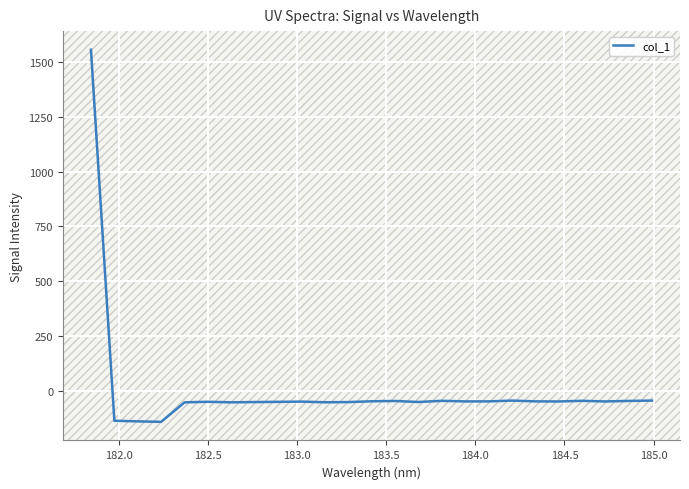

What is the greatest value displayed?

1554.9